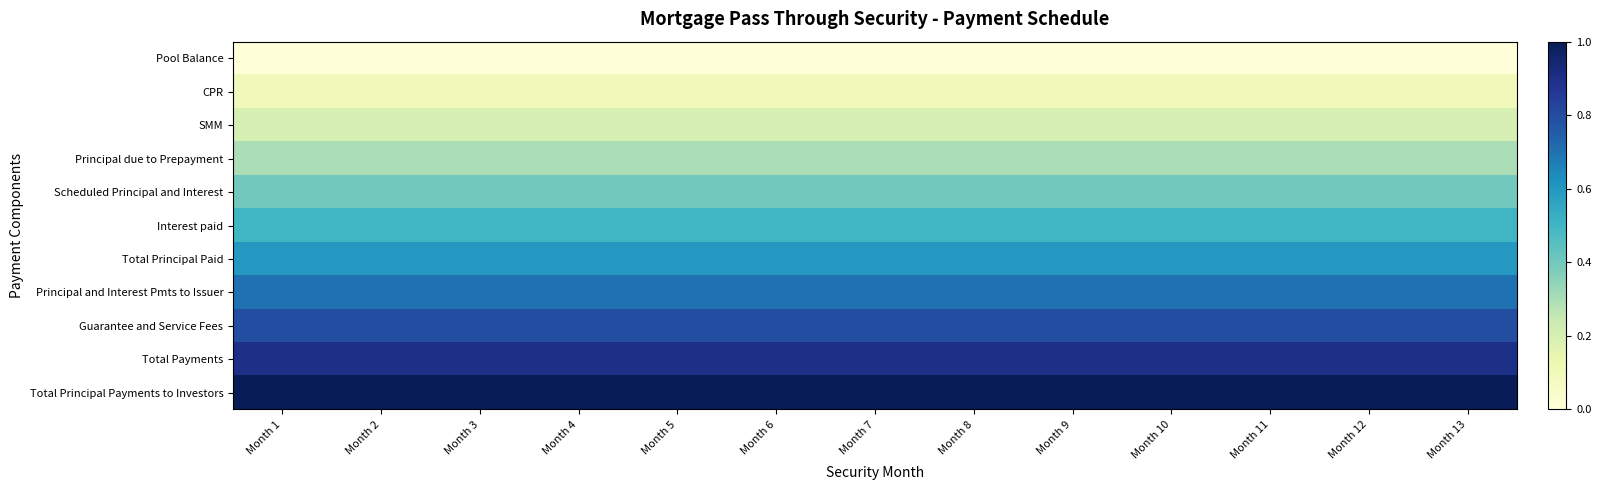

Which series changed the most between Month 1 and Month 11?

Pool Balance